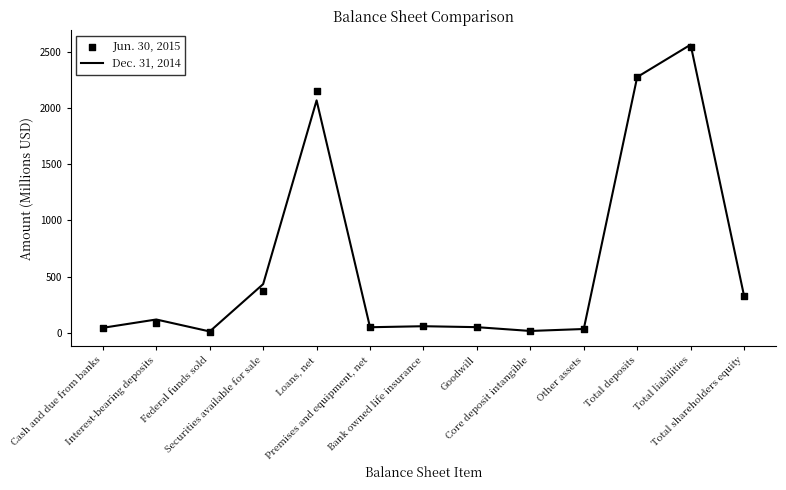

Which series contains the highest Y value?

Dec. 31, 2014